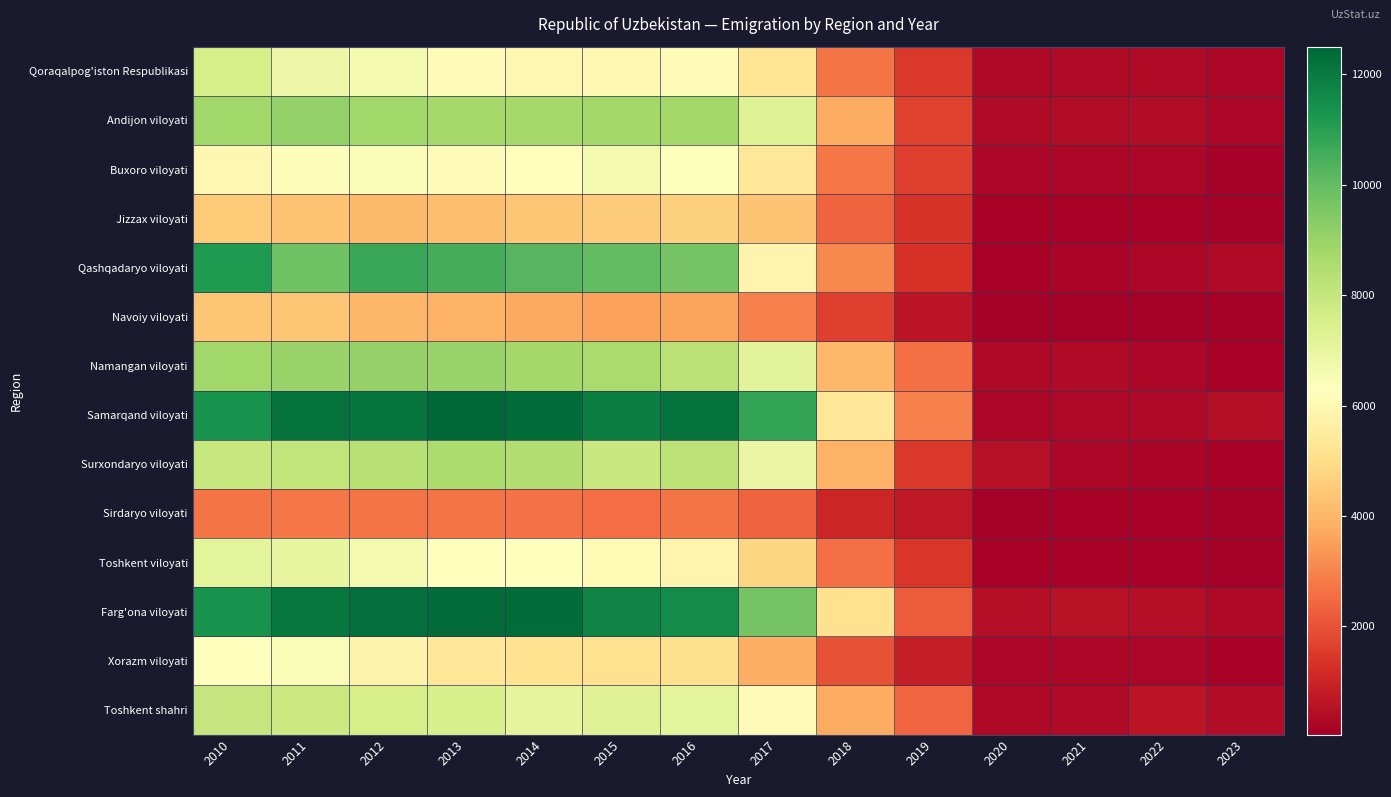

What is the difference between the highest and lowest values at 2010?

8661